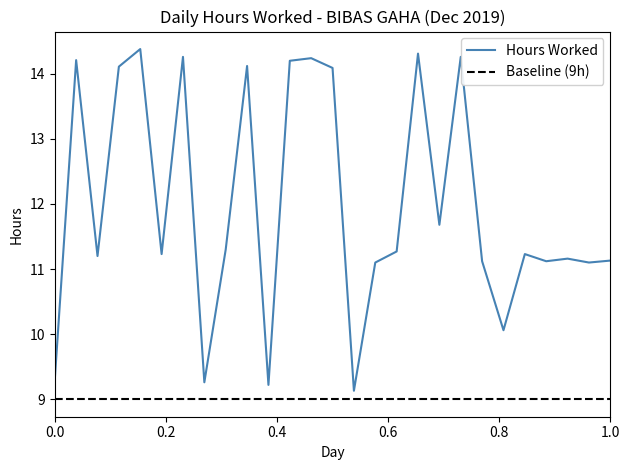

Rank the series by their average value, from lowest to highest.

Baseline (9h), Hours Worked